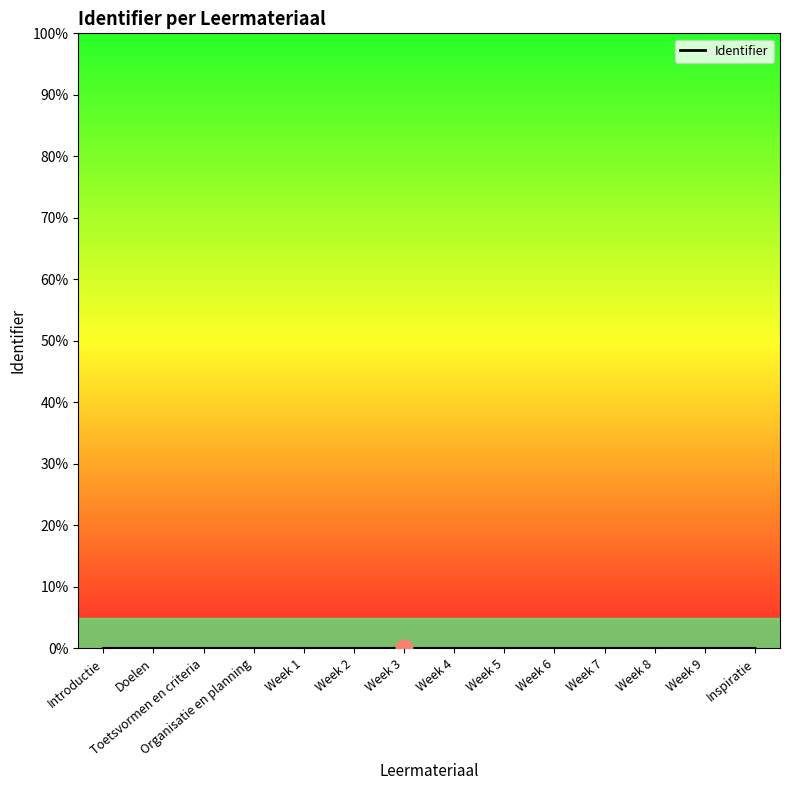

The value at Week 7 is 0.0. True or false?

True